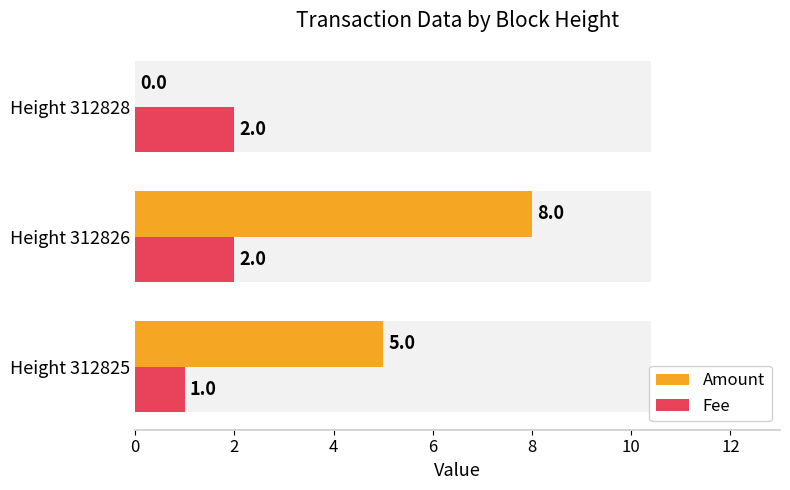

Reading left to right, transcribe all the data shown in this chart.

Amount: 5	8	0
Fee: 1	2	2